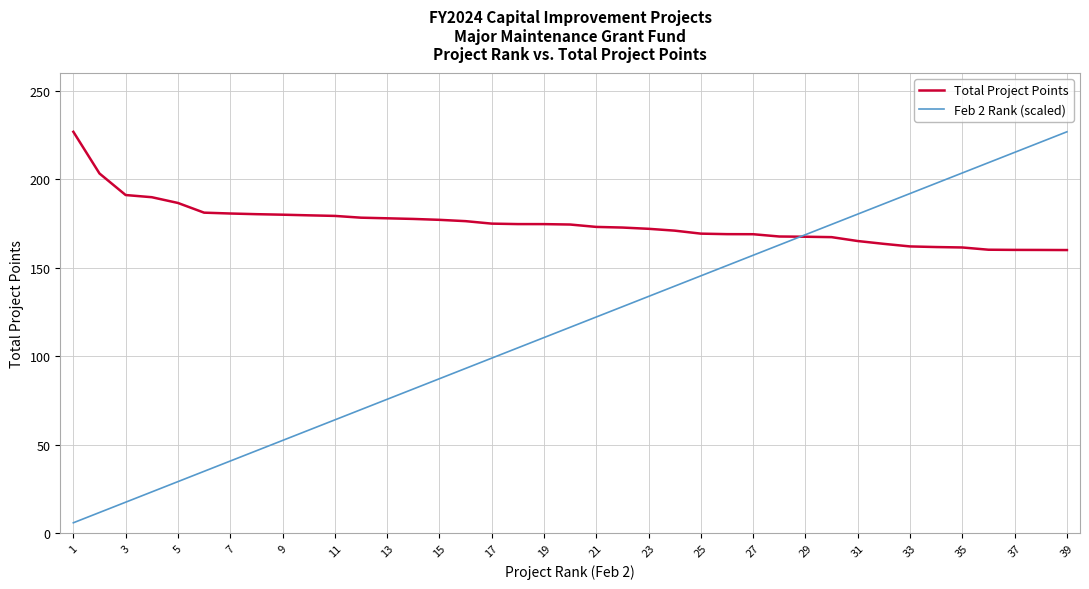

List the series in order of their overall mean, lowest first.

Feb 2 Rank (scaled), Total Project Points